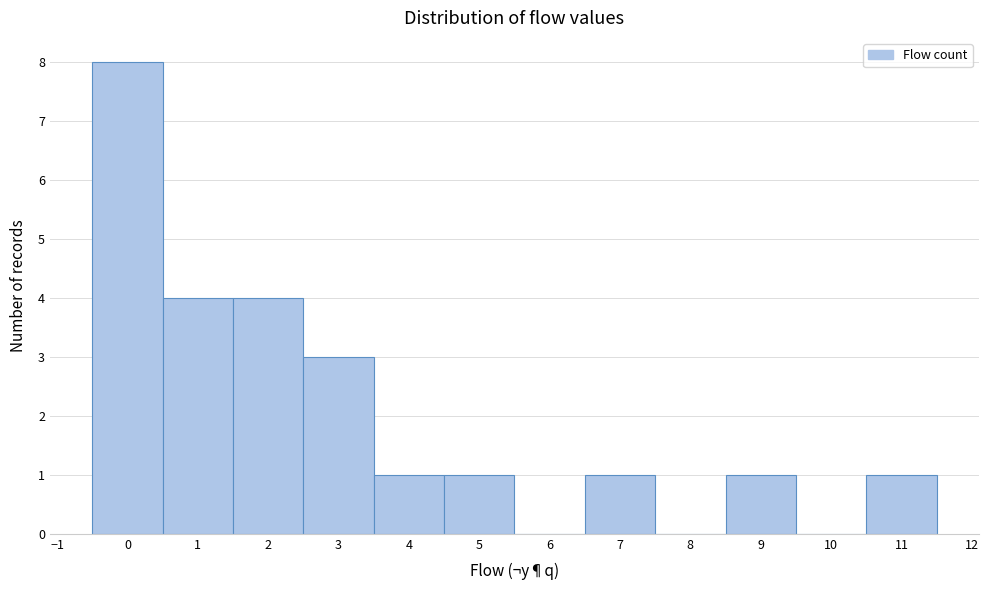

Which range on the x-axis has the tallest bar?

-0.5 to 0.5